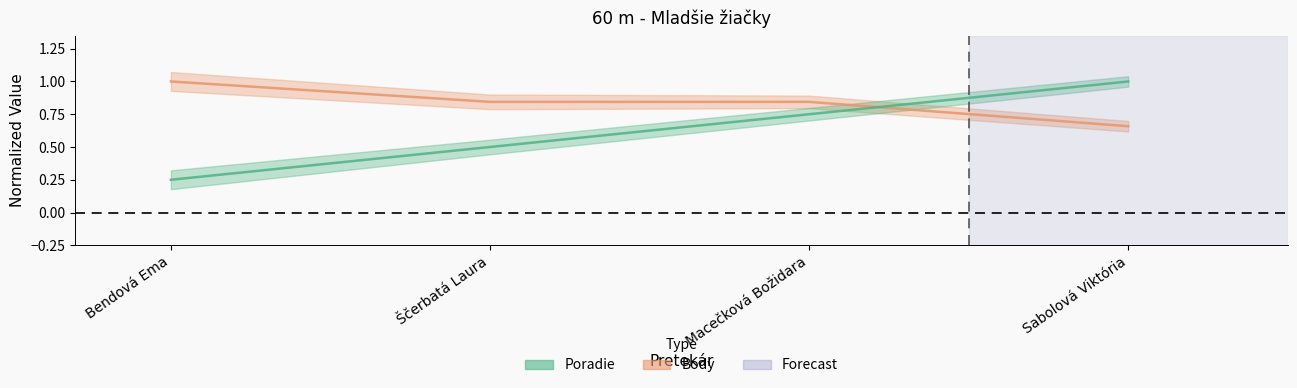

Is it true that Poradie equals 0.4 at Bendová Ema?

False